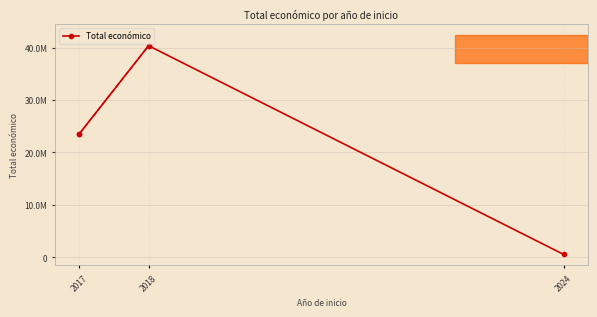

True or false: the data shows 560529 at 2024.

True